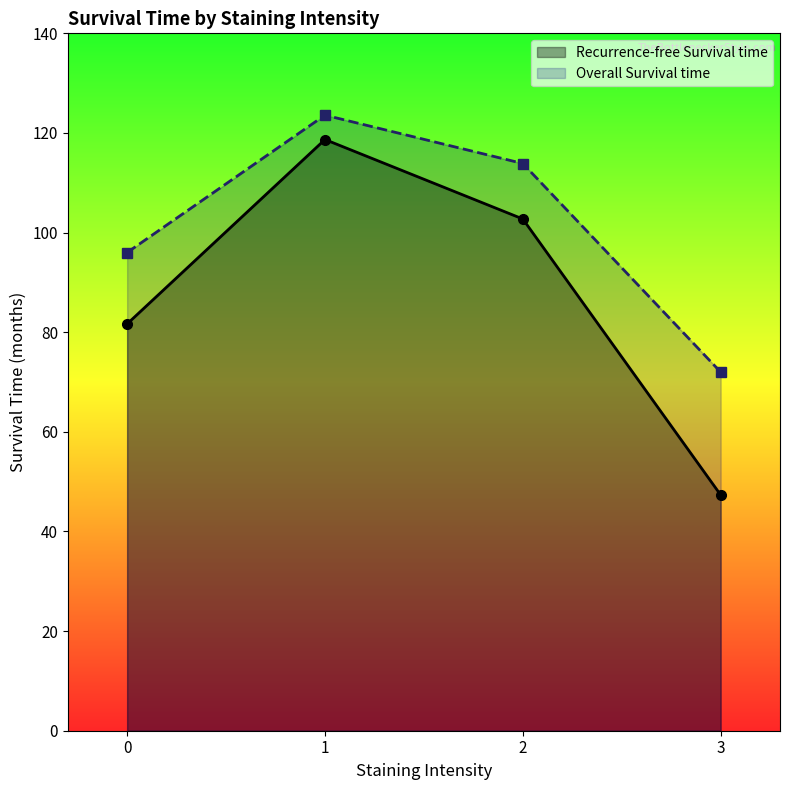

At 13, list the series in order from largest to smallest.

Recurrence-free Survival time, Overall Survival time